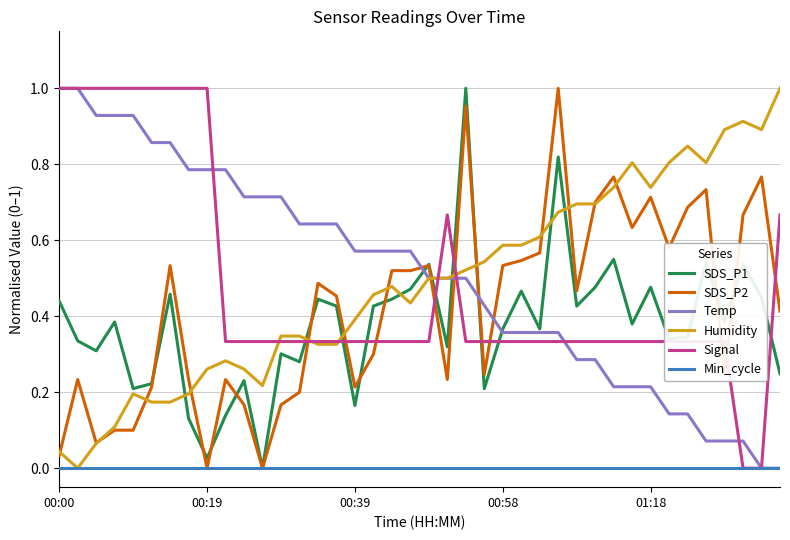

Which series ends up on top after the final intersection of Humidity and SDS_P1?

Humidity